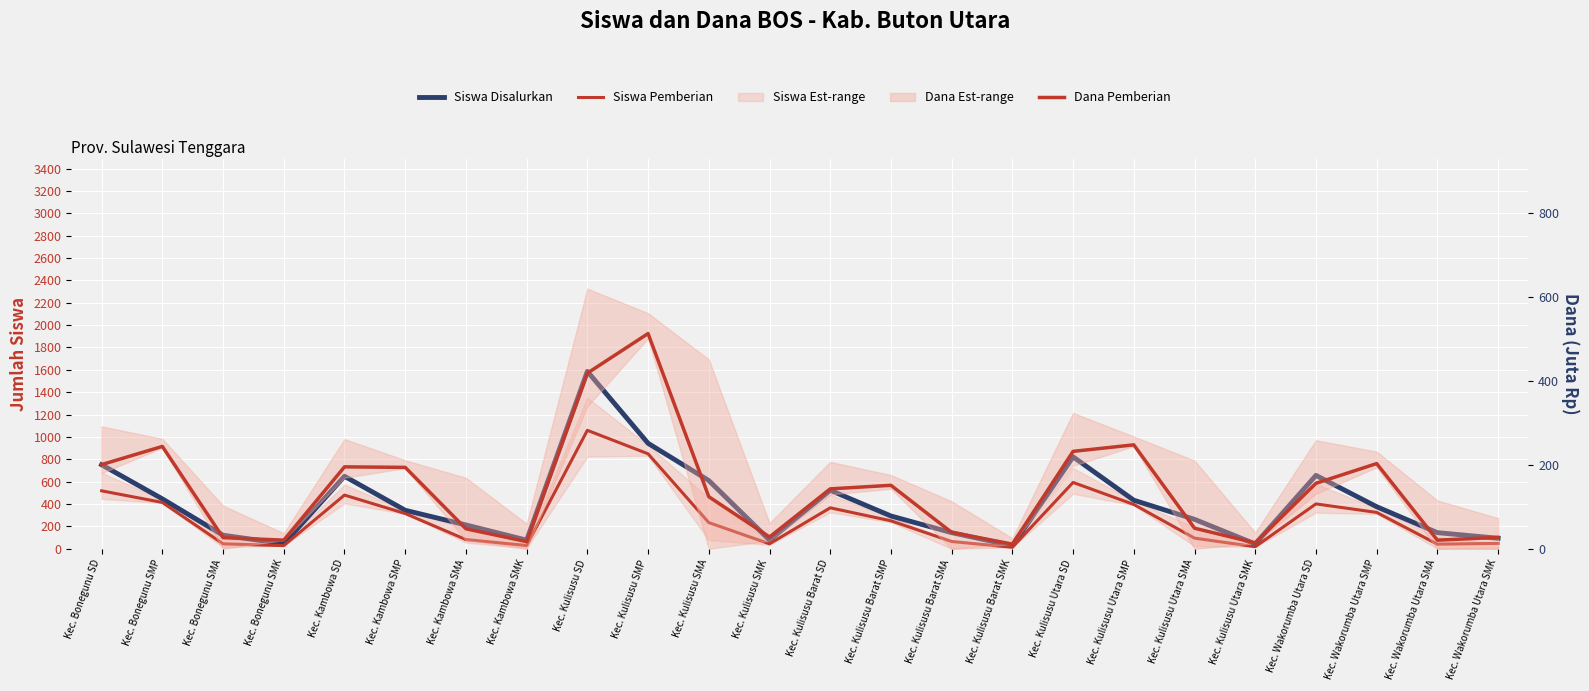

Is it true that Siswa Disalurkan equals 43.0 at Kec. Kulisusu Utara SMK?

True